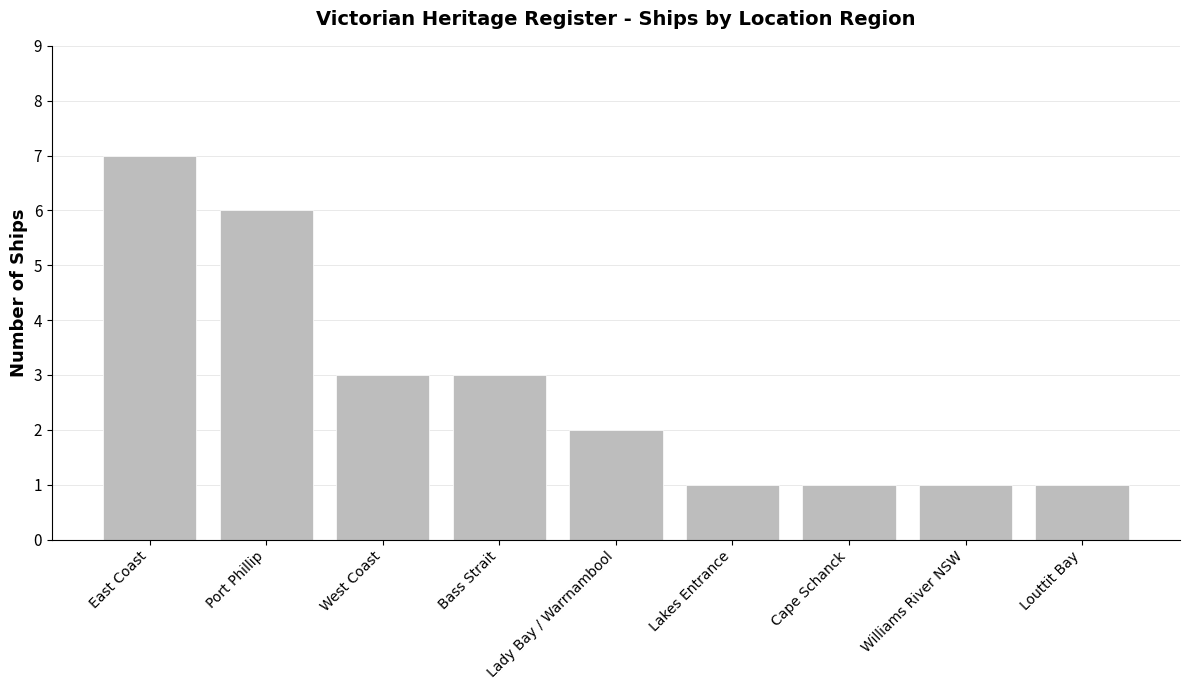

What is the difference between the second highest and minimum values?

5